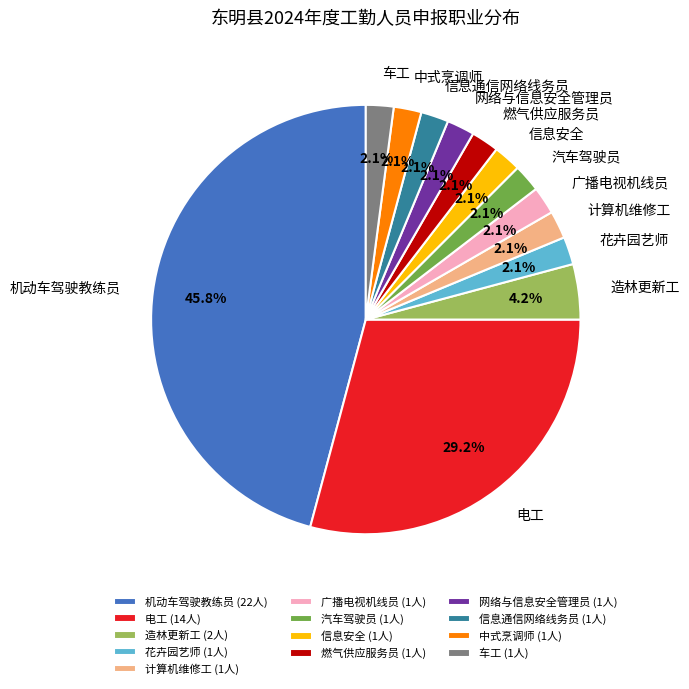

Between 造林更新工 and 燃气供应服务员, which is larger?

造林更新工